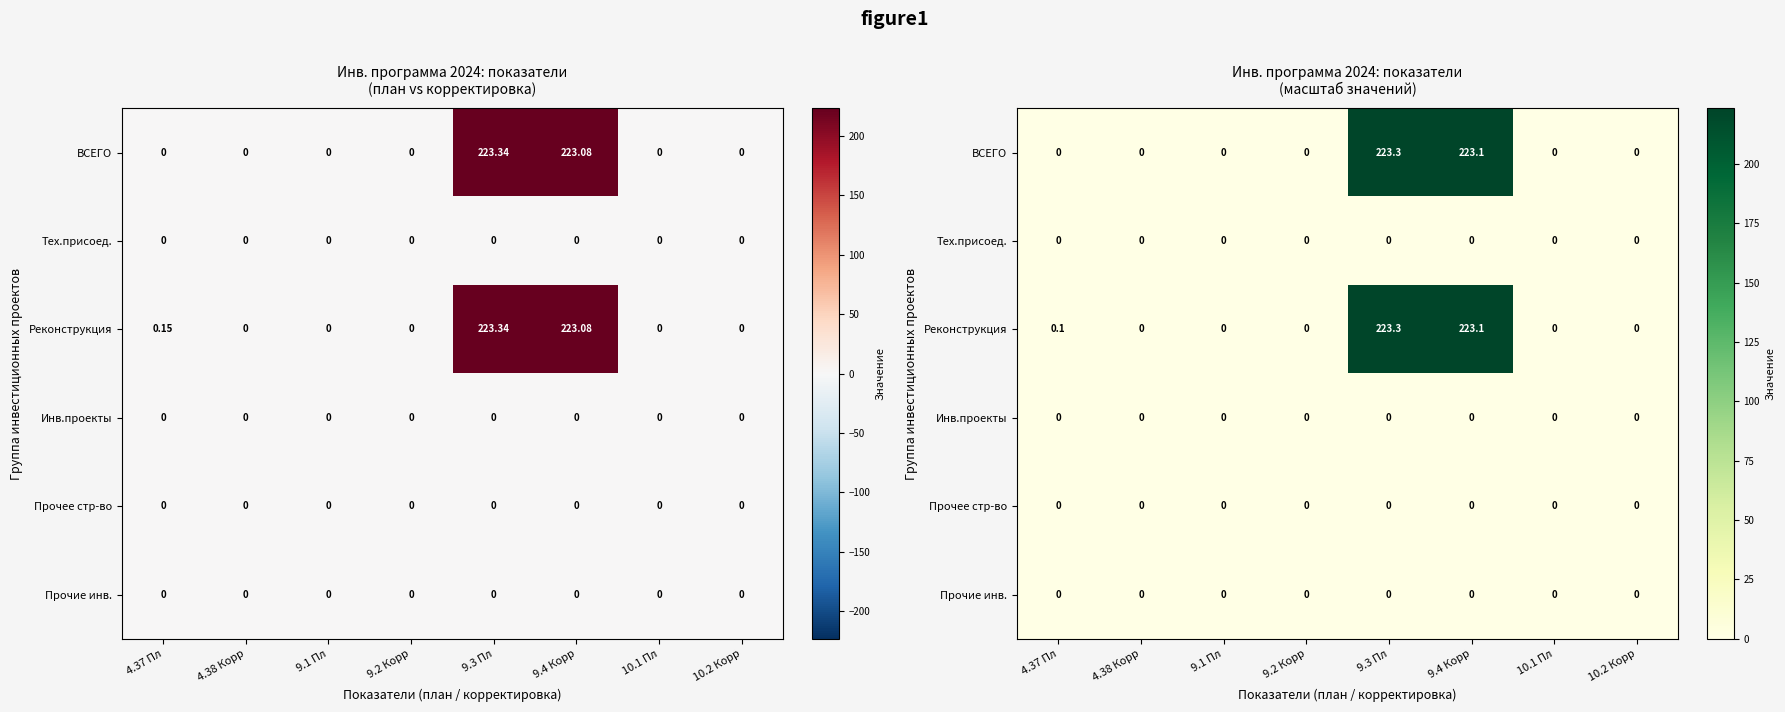

Which has a higher value, 9.2 Корр or 10.2 Корр?

9.2 Корр